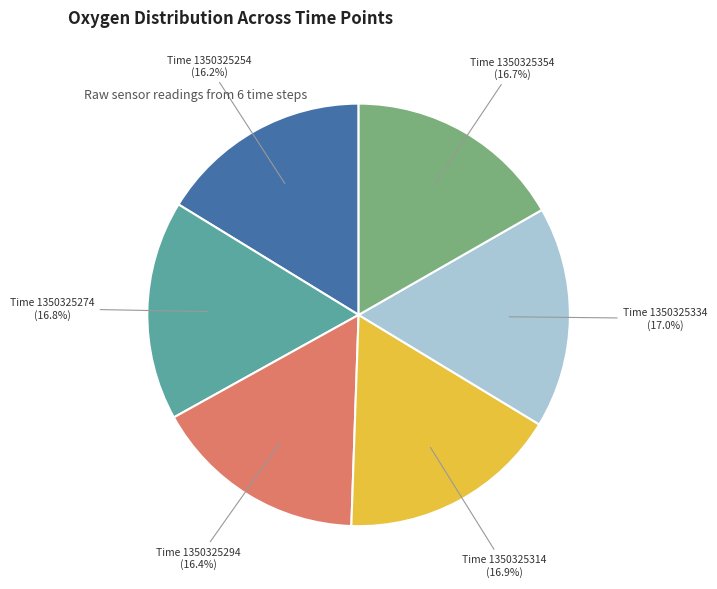

Is there a majority slice in this chart?

No